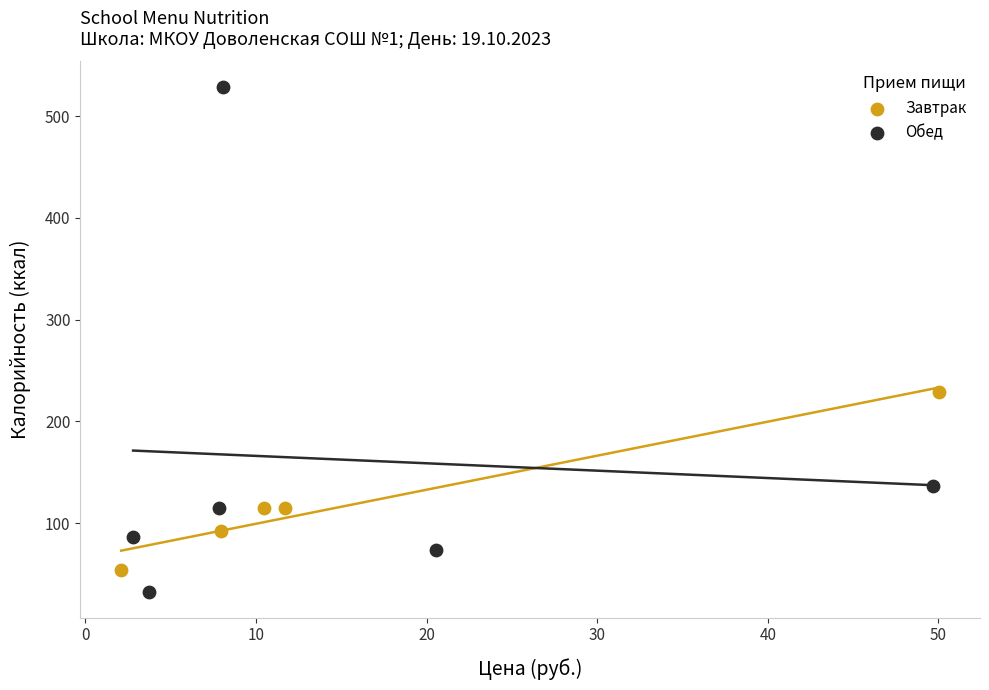

What are all the series names shown in the legend?

Завтрак, Обед